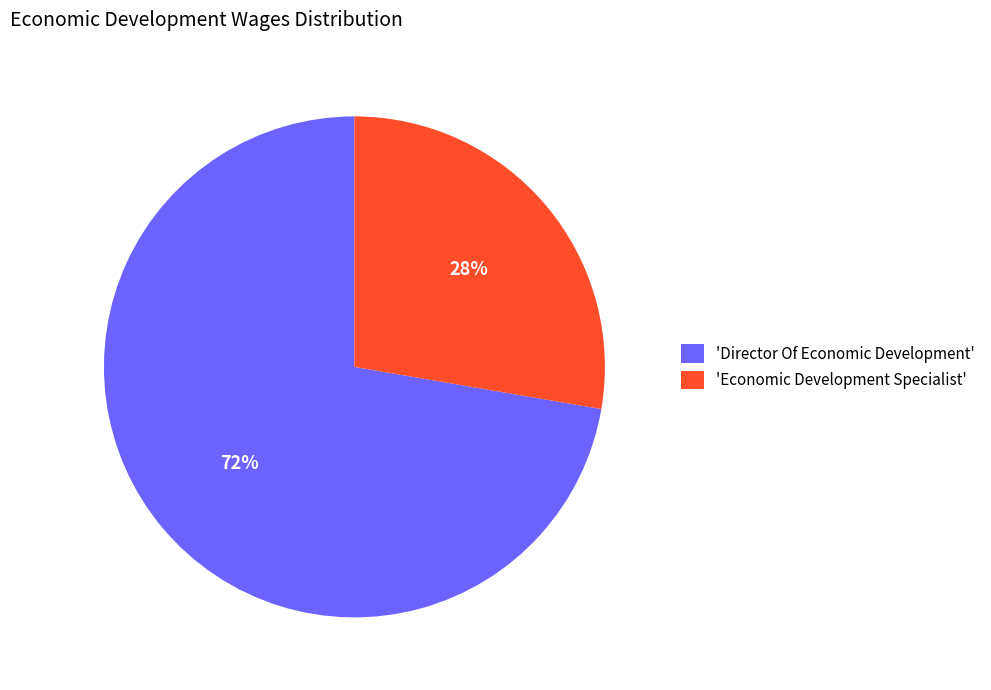

Which slice represents more than half of the pie?

'Director Of Economic Development'